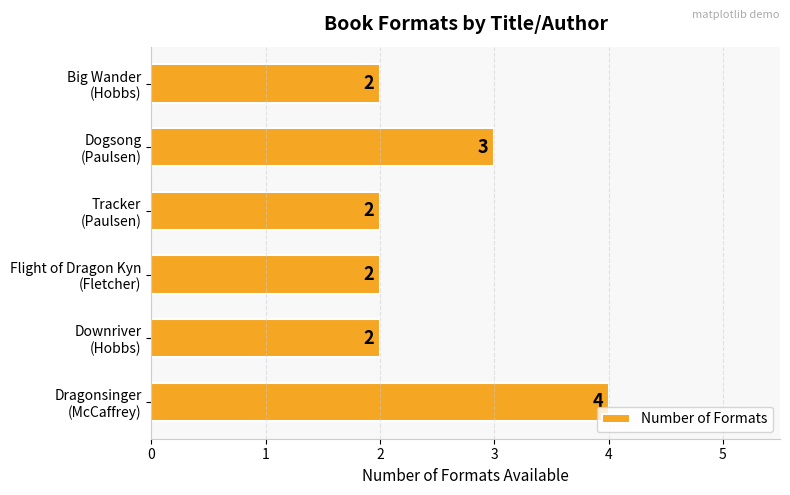

What is the sum of all values?

15